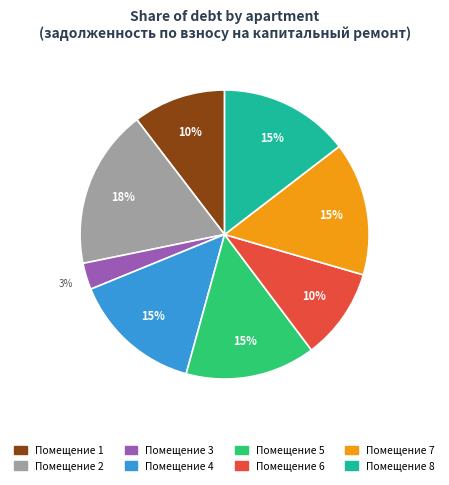

Which category has the biggest portion of the pie?

Помещение 2